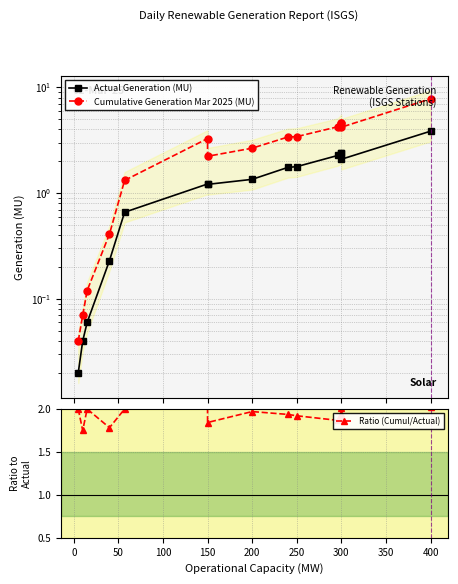

Between 350 and 12, which is larger?

12